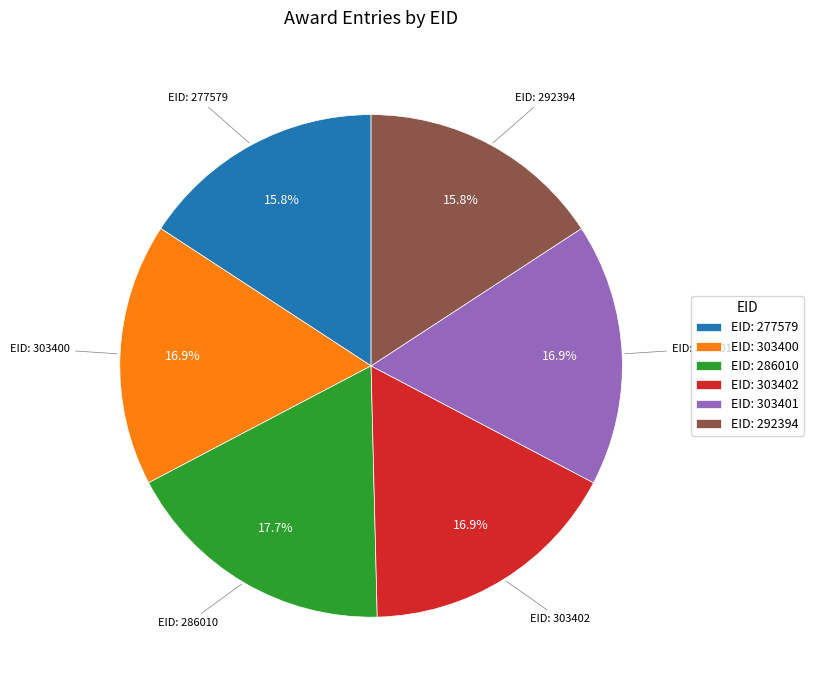

How many slices are in this pie chart?

6